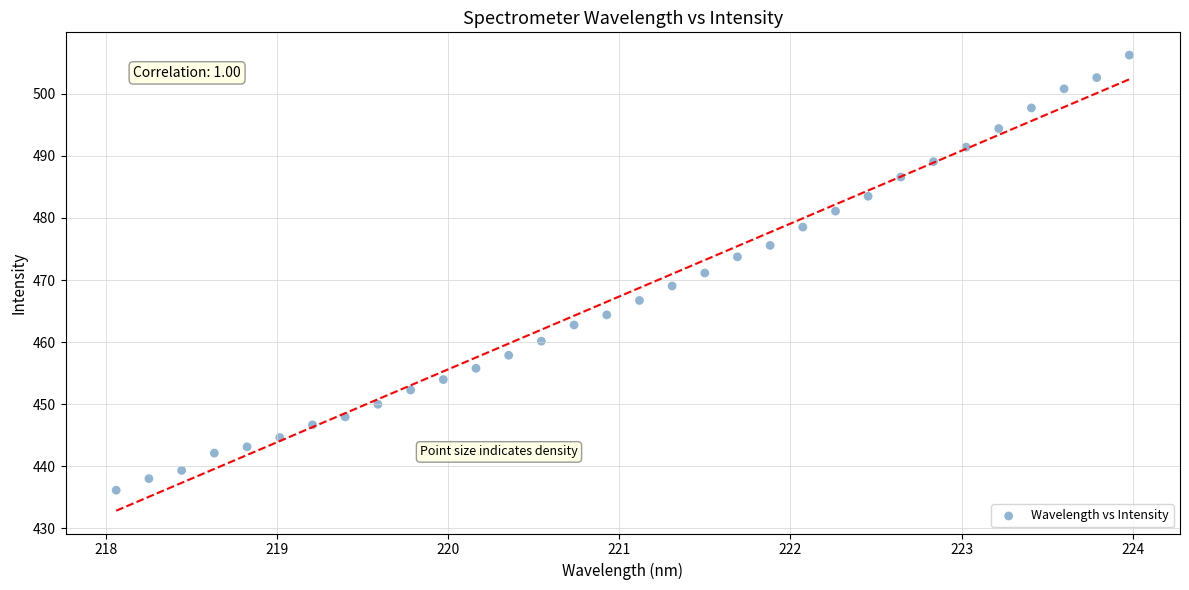

What is the range of X values (max minus min)?

5.9